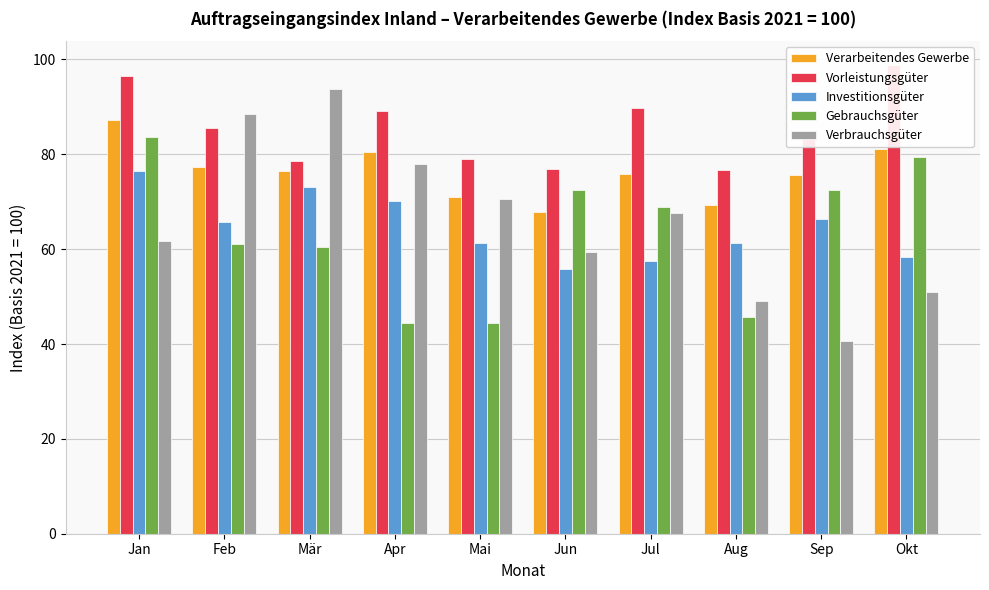

What are all the series names shown in the legend?

Verarbeitendes Gewerbe, Vorleistungsgüter, Investitionsgüter, Gebrauchsgüter, Verbrauchsgüter